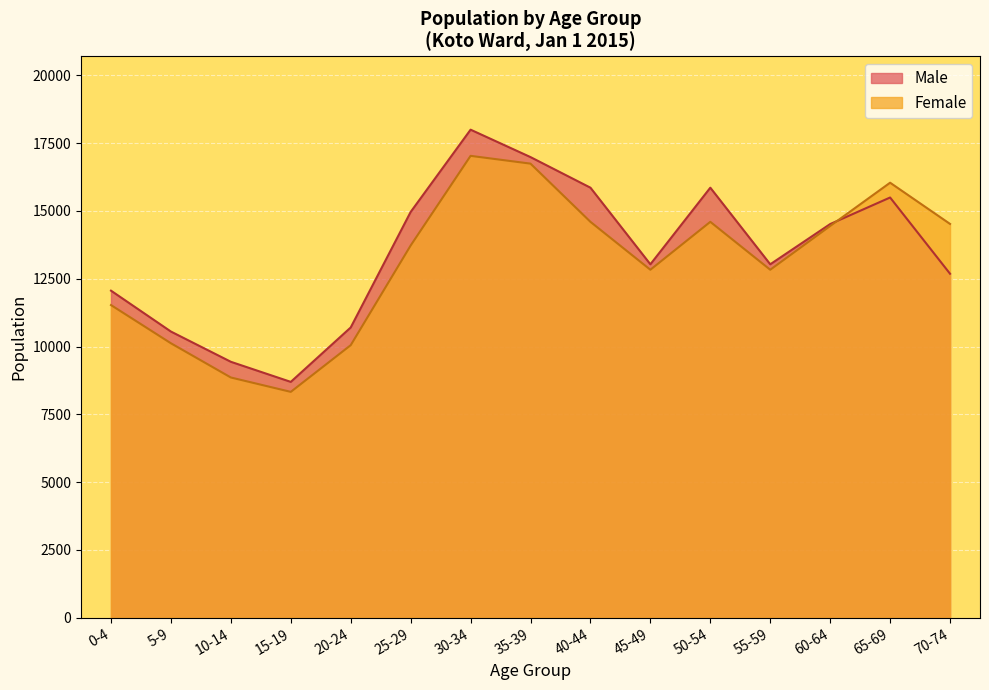

Where does the Female series first go above 13725?

30-34